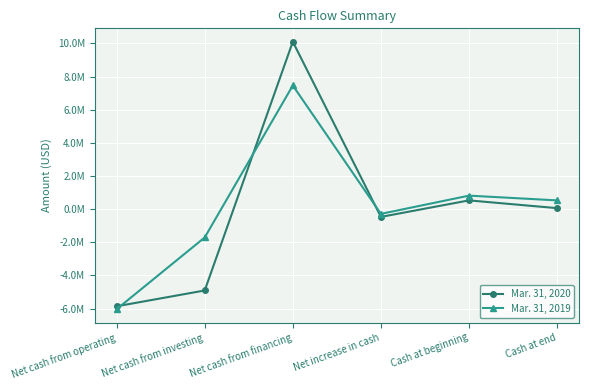

What is the value of the Mar. 31, 2020 point at the 1st from the left?

-5865297